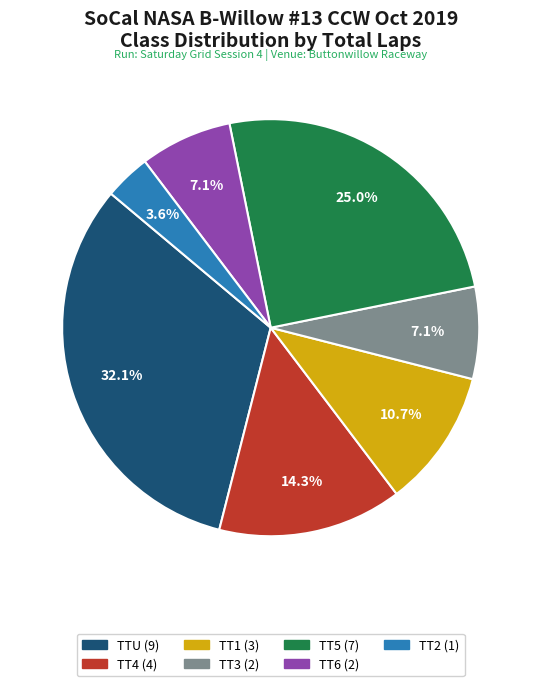

To the nearest percent, what is the difference between the TT5 and TT2 slice percentages?

21%